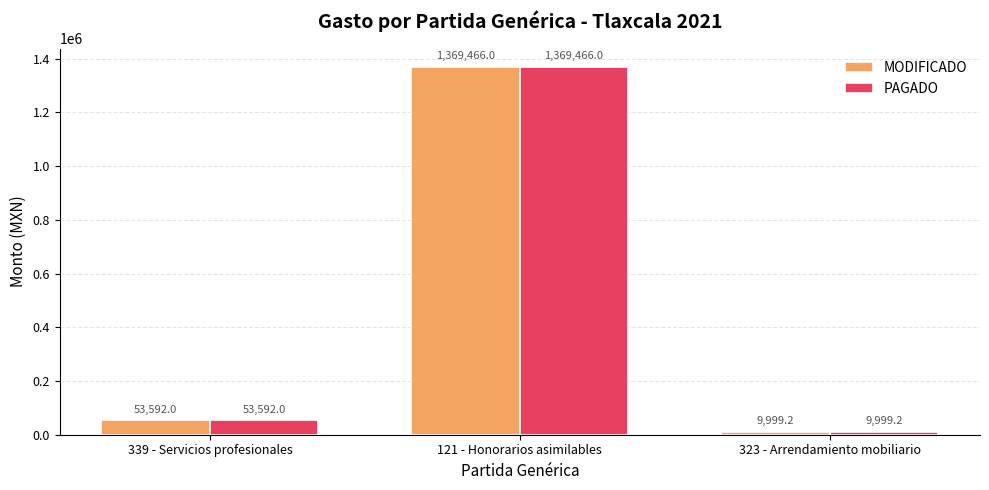

The value of MODIFICADO at 339 - Servicios profesionales is 53592.0. True or false?

True